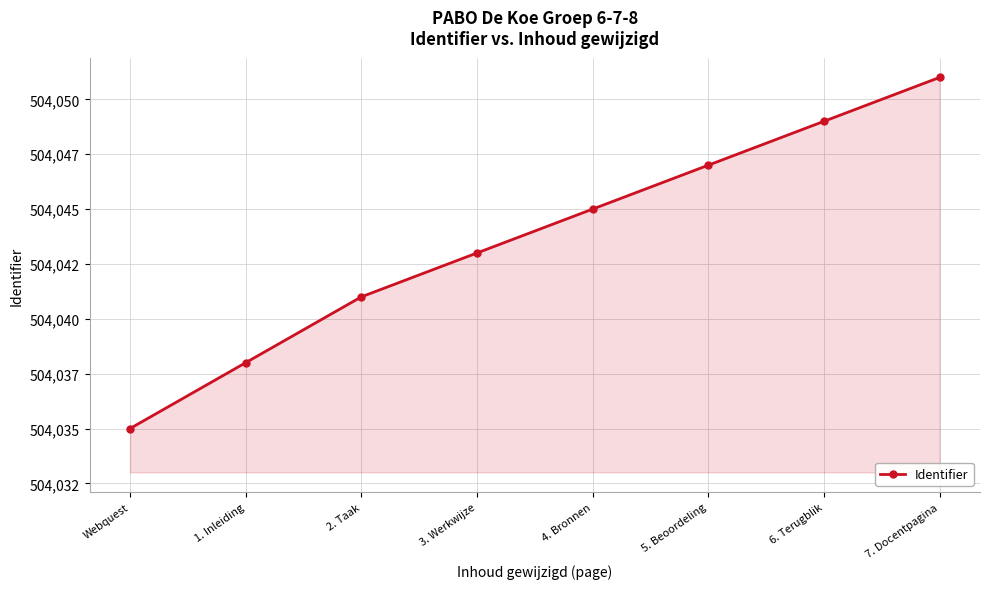

What is the value of the 2nd point from the left?

504038